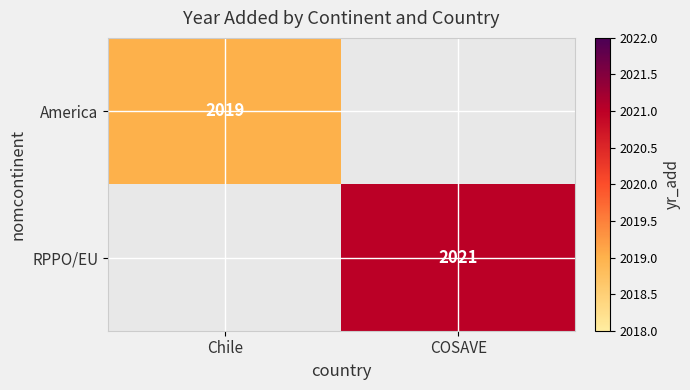

The value of RPPO/EU at COSAVE is 2761. True or false?

False